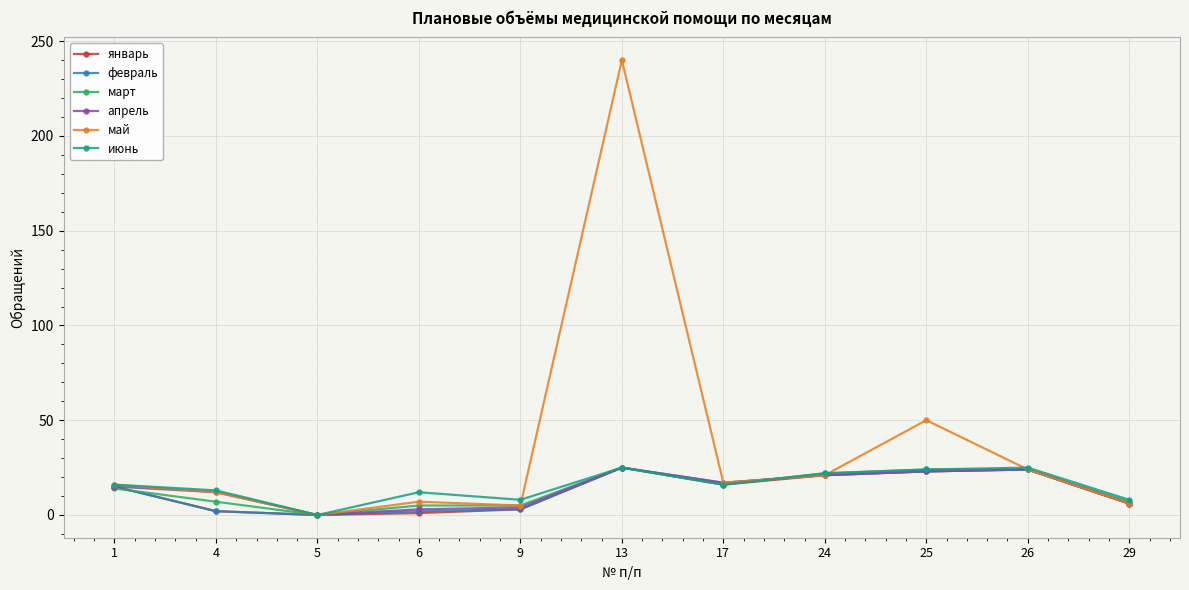

How many positive values does the март series have?

10